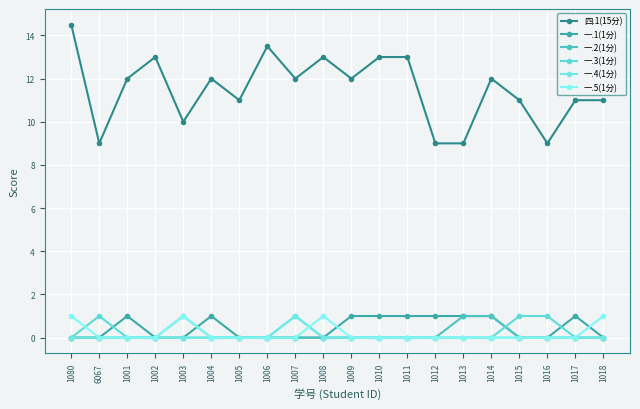

Reading left to right, what are all the values shown in this chart?

四.1(15分): 1080=14.5	6067=9.0	1001=12.0	1002=13.0	1003=10.0	1004=12.0	1005=11.0	1006=13.5	1007=12.0	1008=13.0	1009=12.0	1010=13.0	1011=13.0	1012=9.0	1013=9.0	1014=12.0	1015=11.0	1016=9.0	1017=11.0	1018=11.0
一.1(1分): 1080=0.0	6067=0.0	1001=1.0	1002=0.0	1003=0.0	1004=1.0	1005=0.0	1006=0.0	1007=0.0	1008=0.0	1009=1.0	1010=1.0	1011=1.0	1012=1.0	1013=1.0	1014=1.0	1015=0.0	1016=0.0	1017=1.0	1018=0.0
一.2(1分): 1080=0.0	6067=0.0	1001=0.0	1002=0.0	1003=1.0	1004=0.0	1005=0.0	1006=0.0	1007=0.0	1008=0.0	1009=0.0	1010=0.0	1011=0.0	1012=0.0	1013=1.0	1014=1.0	1015=0.0	1016=0.0	1017=0.0	1018=0.0
一.3(1分): 1080=0.0	6067=1.0	1001=0.0	1002=0.0	1003=0.0	1004=0.0	1005=0.0	1006=0.0	1007=1.0	1008=0.0	1009=0.0	1010=0.0	1011=0.0	1012=0.0	1013=0.0	1014=0.0	1015=1.0	1016=1.0	1017=0.0	1018=0.0
一.4(1分): 1080=0.0	6067=0.0	1001=0.0	1002=0.0	1003=0.0	1004=0.0	1005=0.0	1006=0.0	1007=1.0	1008=0.0	1009=0.0	1010=0.0	1011=0.0	1012=0.0	1013=0.0	1014=0.0	1015=0.0	1016=0.0	1017=0.0	1018=0.0
一.5(1分): 1080=1.0	6067=0.0	1001=0.0	1002=0.0	1003=1.0	1004=0.0	1005=0.0	1006=0.0	1007=0.0	1008=1.0	1009=0.0	1010=0.0	1011=0.0	1012=0.0	1013=0.0	1014=0.0	1015=0.0	1016=0.0	1017=0.0	1018=1.0